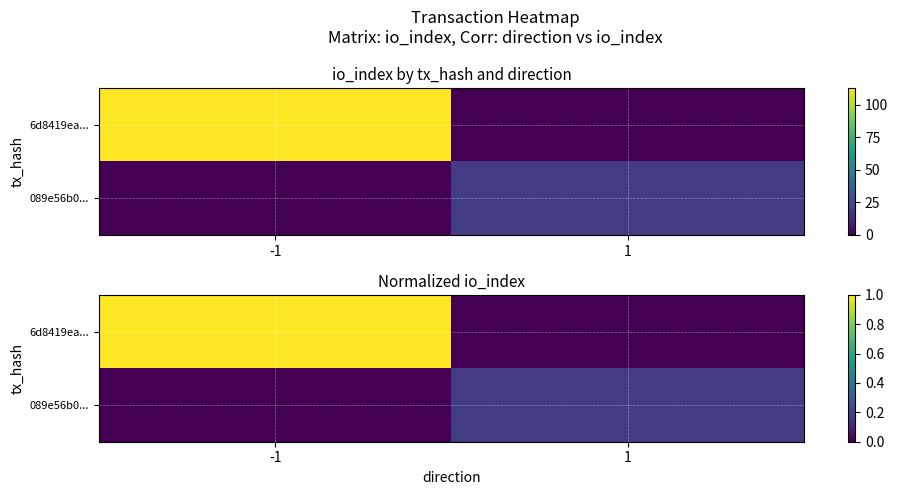

Is the value of 6d8419ea... at -1 greater than the value of 089e56b0... at -1?

Yes